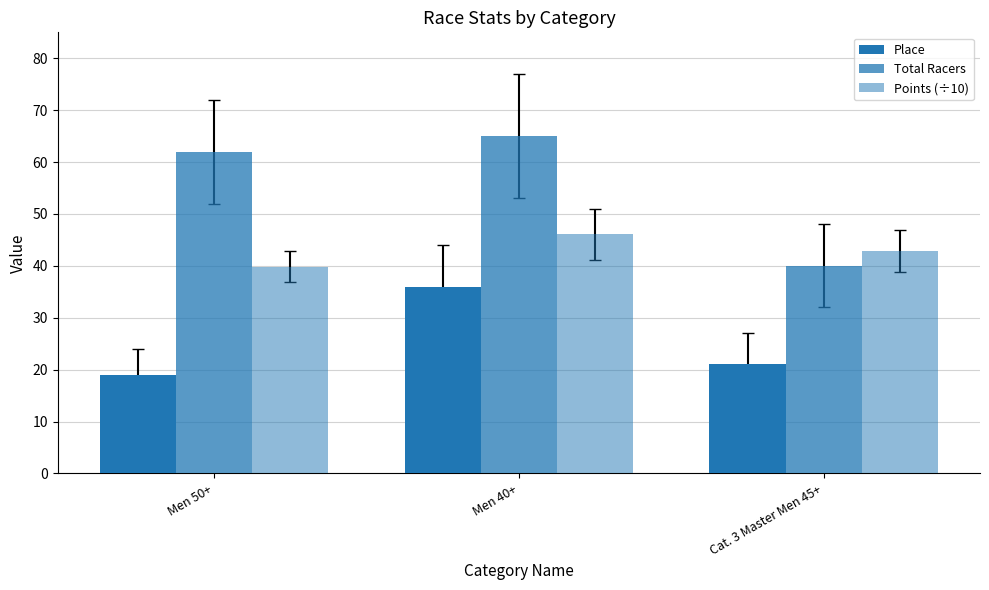

How many bars are there in each group?

3